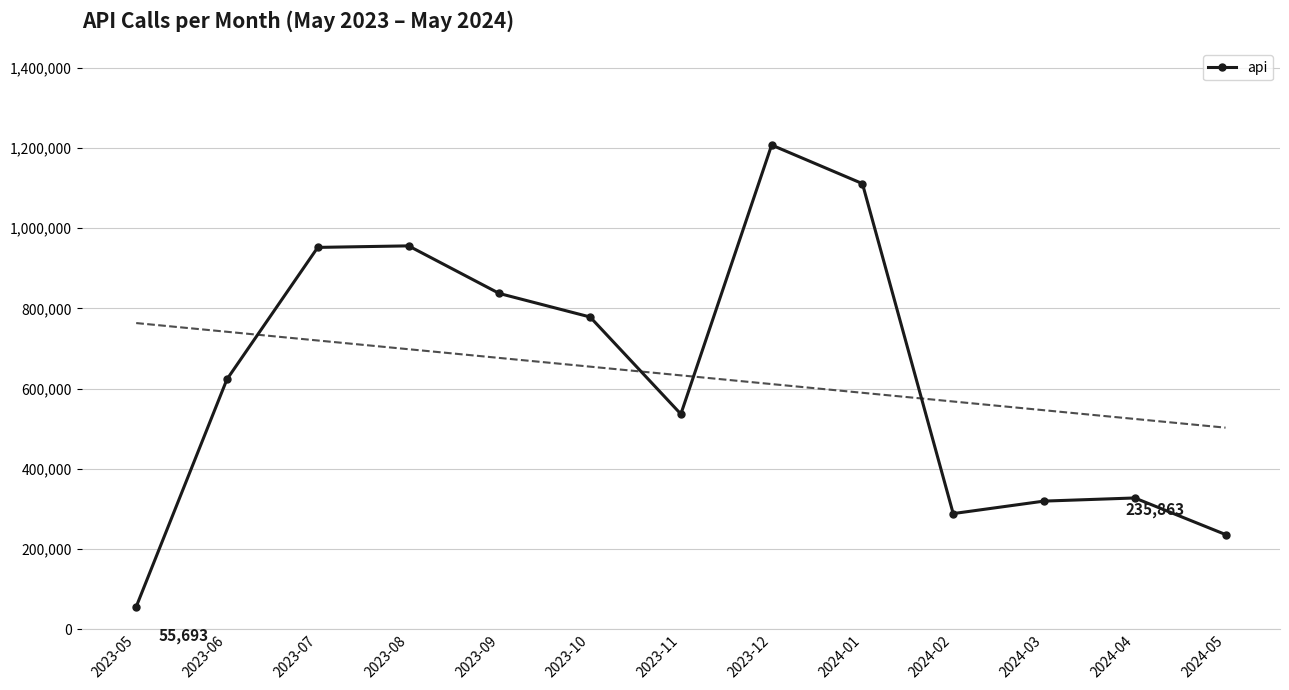

What position from the left is 2023-07?

3